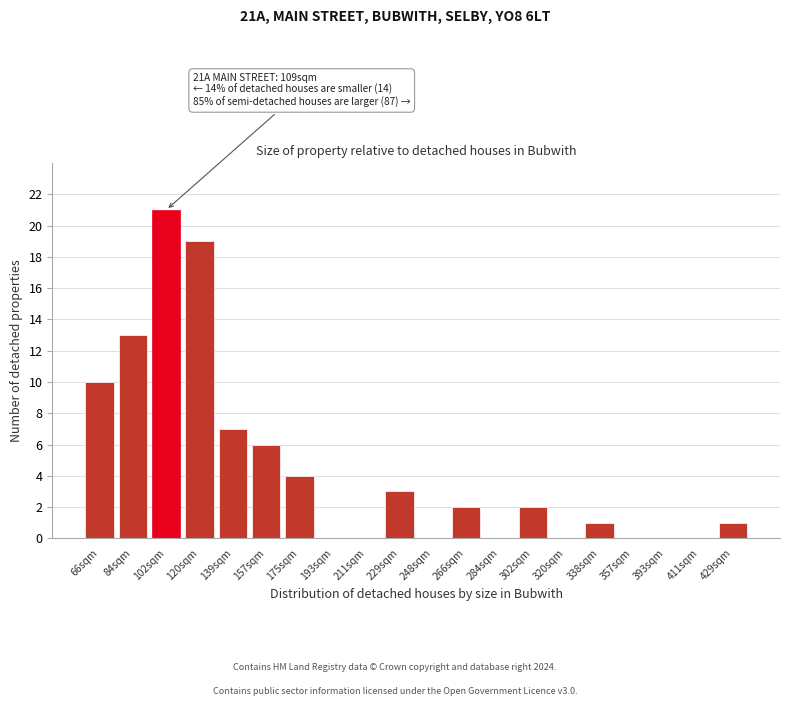

Reading right to left, what are all the values shown in this chart?

429sqm=1	411sqm=0	393sqm=0	357sqm=0	338sqm=1	320sqm=0	302sqm=2	284sqm=0	266sqm=2	248sqm=0	229sqm=3	211sqm=0	193sqm=0	175sqm=4	157sqm=6	139sqm=7	120sqm=19	102sqm=21	84sqm=13	66sqm=10